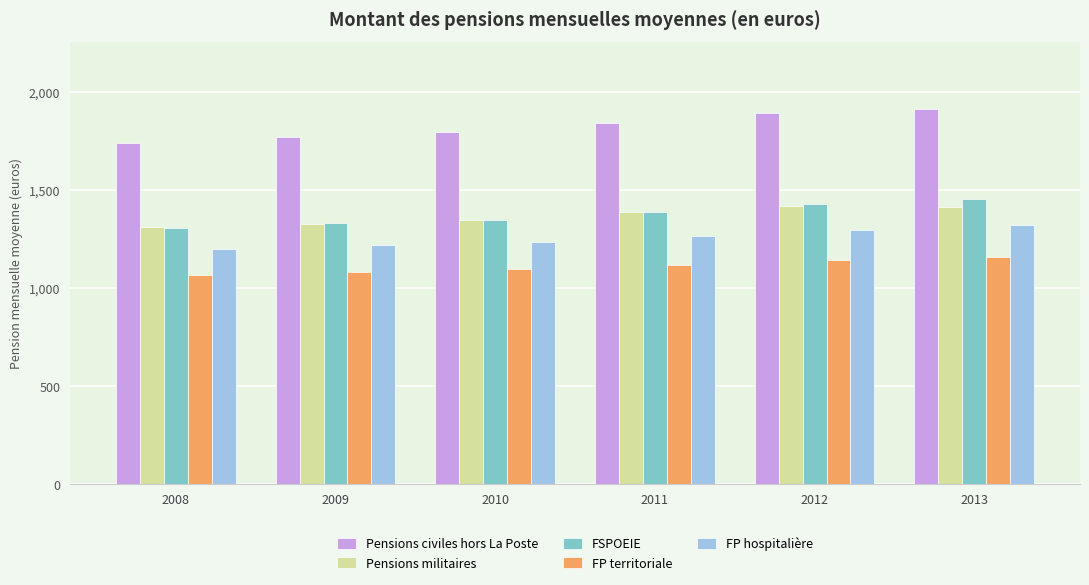

What is the difference between the second highest and minimum values in the FP hospitalière series?

99.6